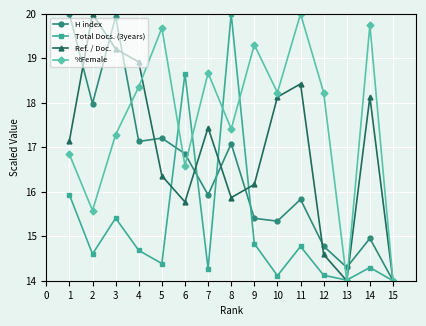

What is the difference between the Ref. / Doc. values at 5 and 6?

0.6